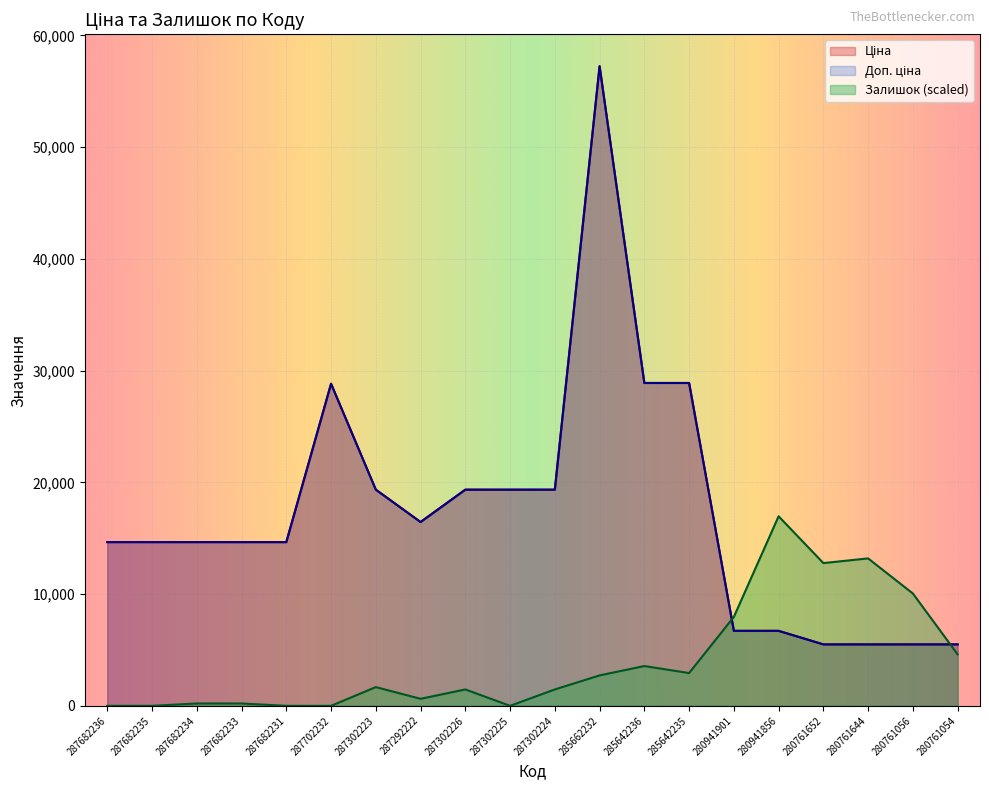

Does the chart display data point markers on the line(s)?

No